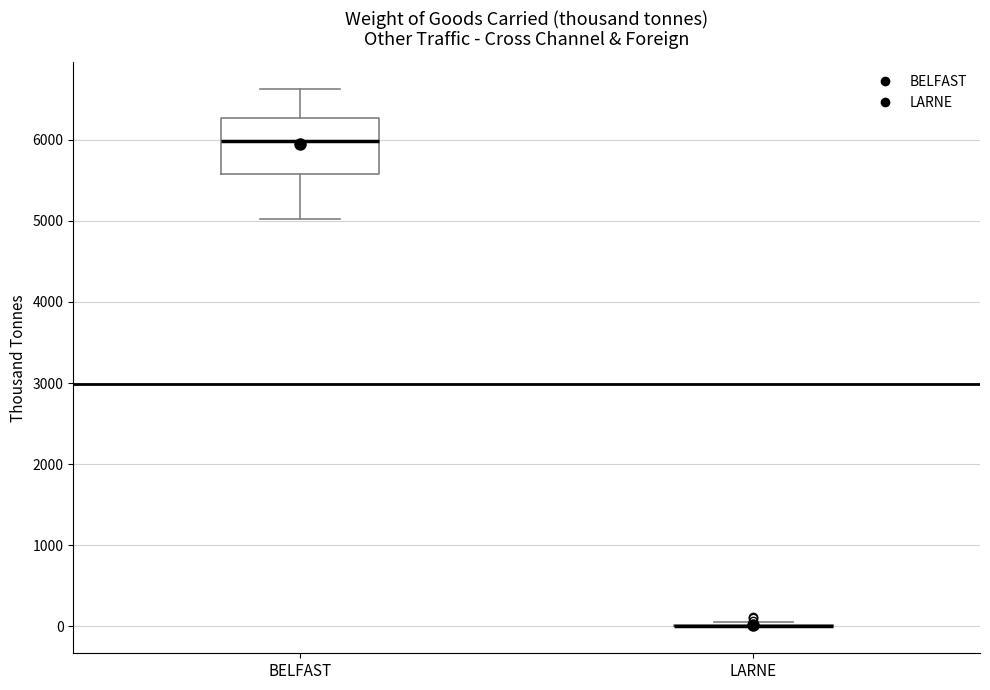

Which box is the tallest, from its lower edge to its upper edge?

BELFAST